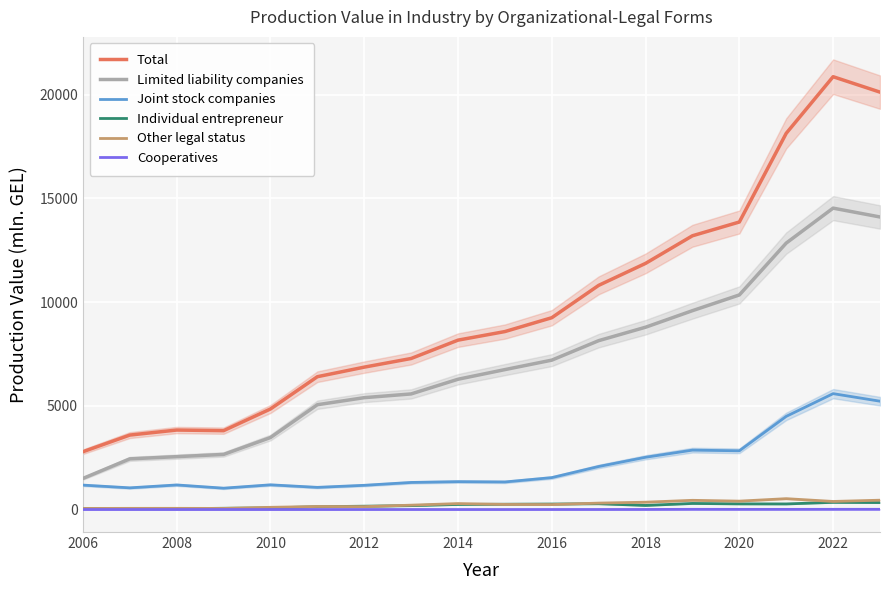

What is the average value of the Other legal status series?

248.1